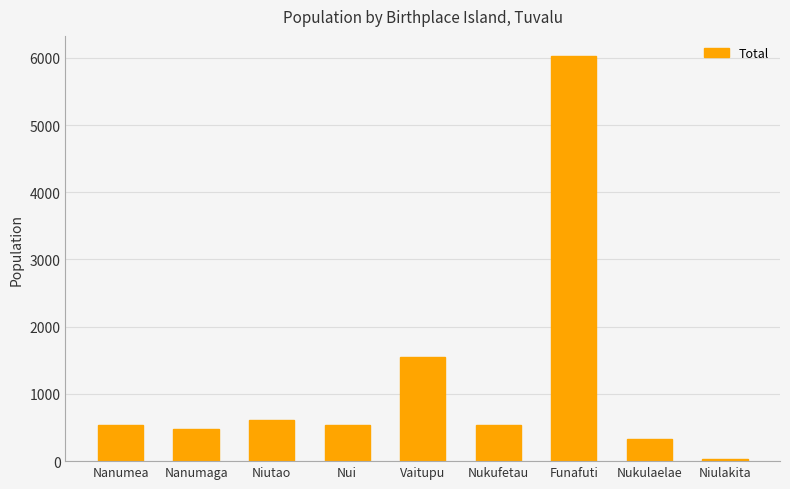

What is the smallest value displayed?

27